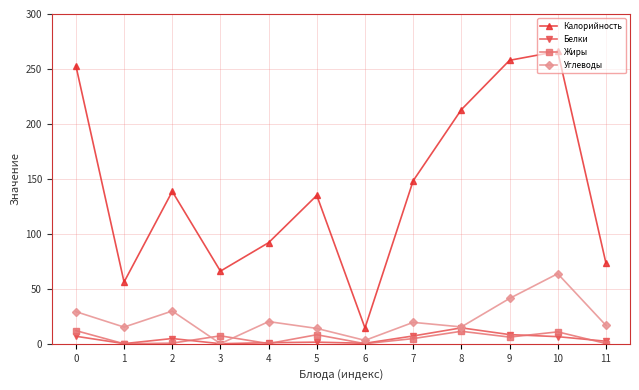

What value does the Углеводы series have at 4?

20.2